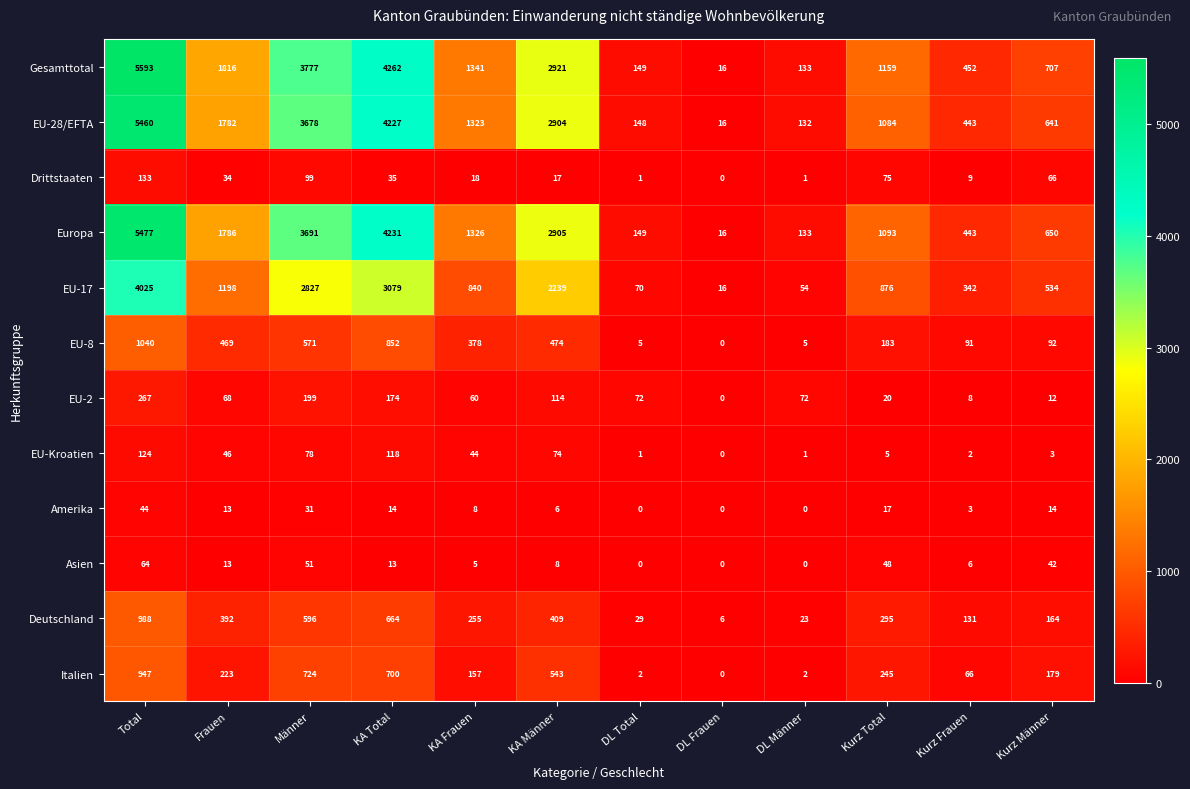

The Europa series shows 620 at Kurz Frauen. True or false?

False